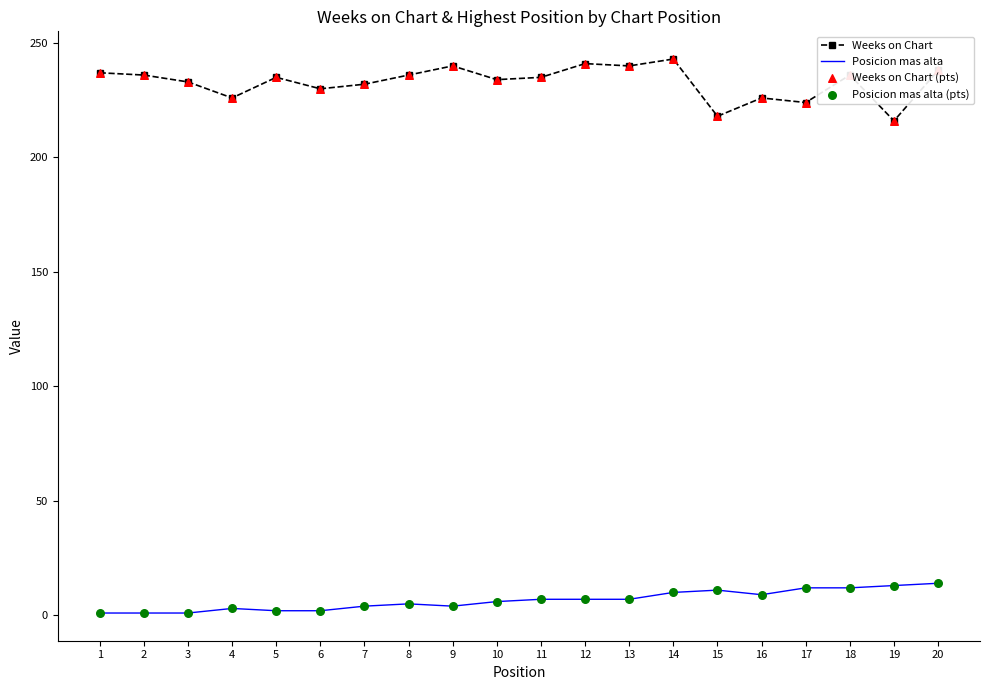

Is the value of Posicion mas alta at 10 greater than the value of Weeks on Chart at 10?

No